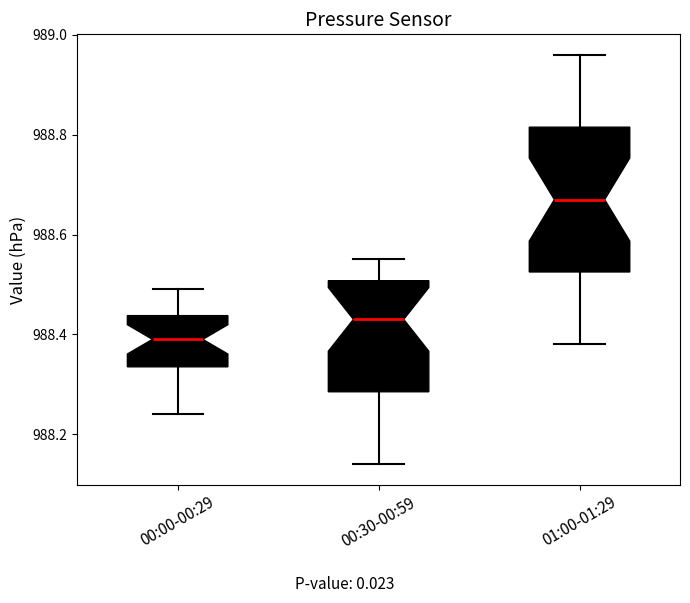

Where does the median line of the box for 01:00-01:29 sit on the y-axis? The values are not printed on the chart, so give them approximately, as read against the axis.

988.68